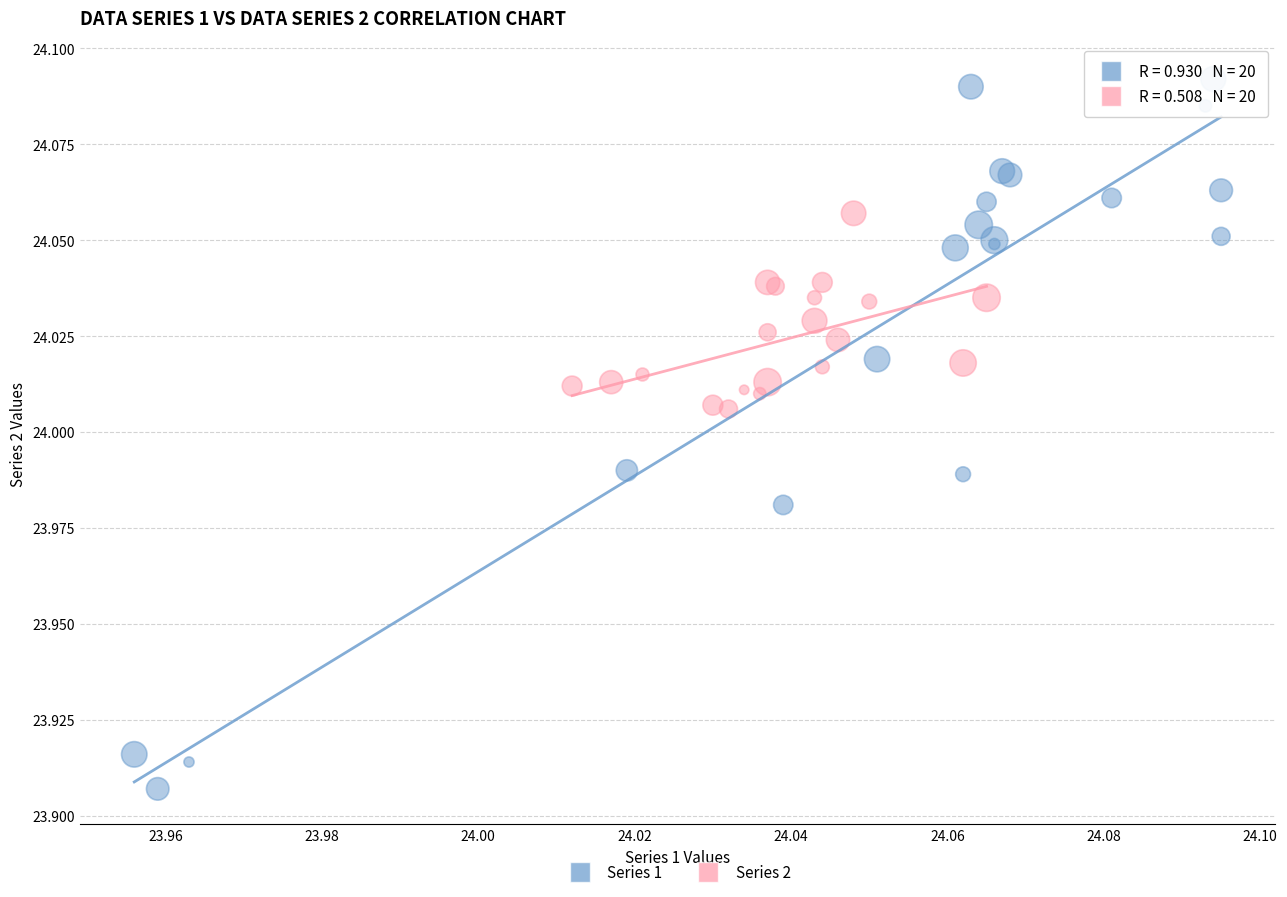

Which series contains the lowest Y value?

Series 1